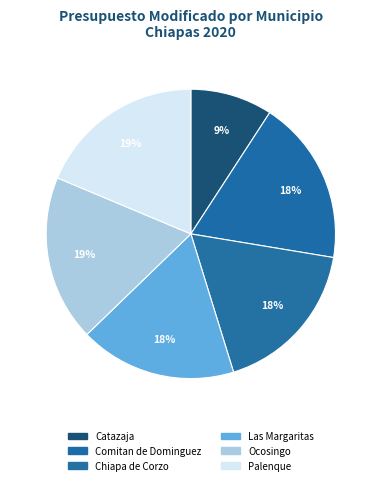

How many segments does this pie chart have?

6